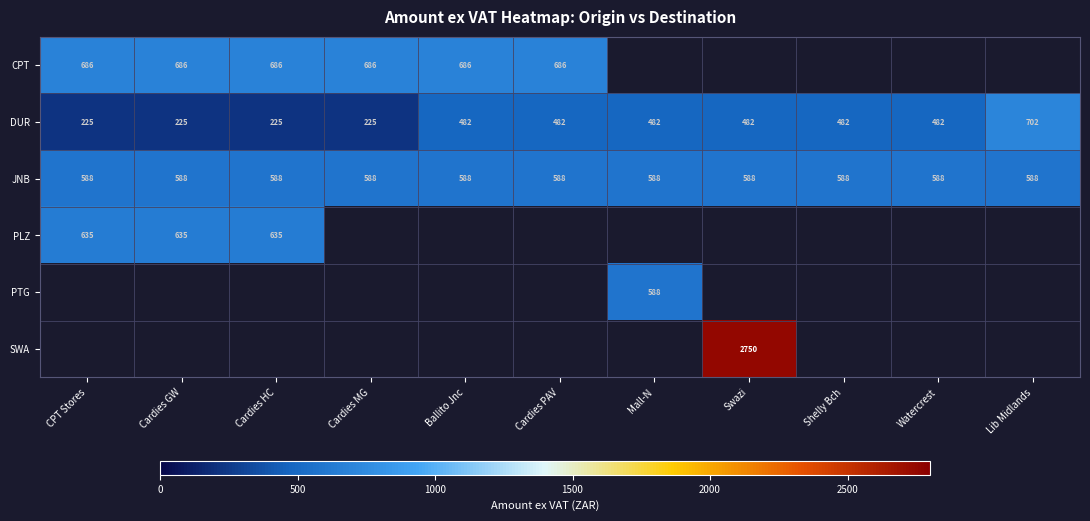

Is the value of PLZ at Cardies GW greater than the value of DUR at Mall-N?

Yes